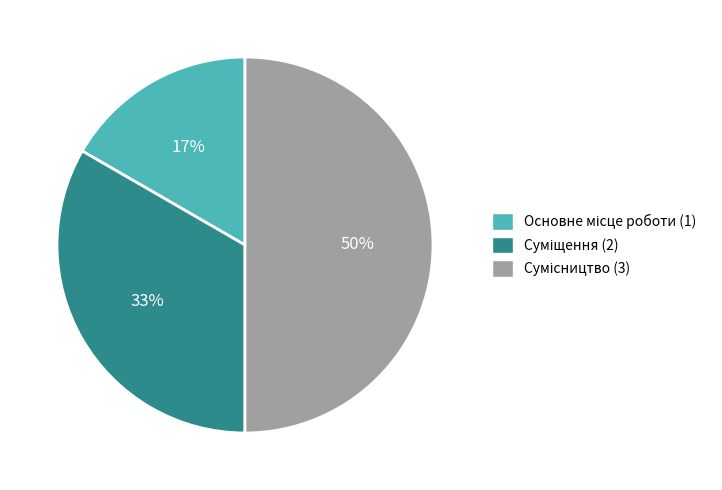

To the nearest percent, what is the average slice percentage?

33%